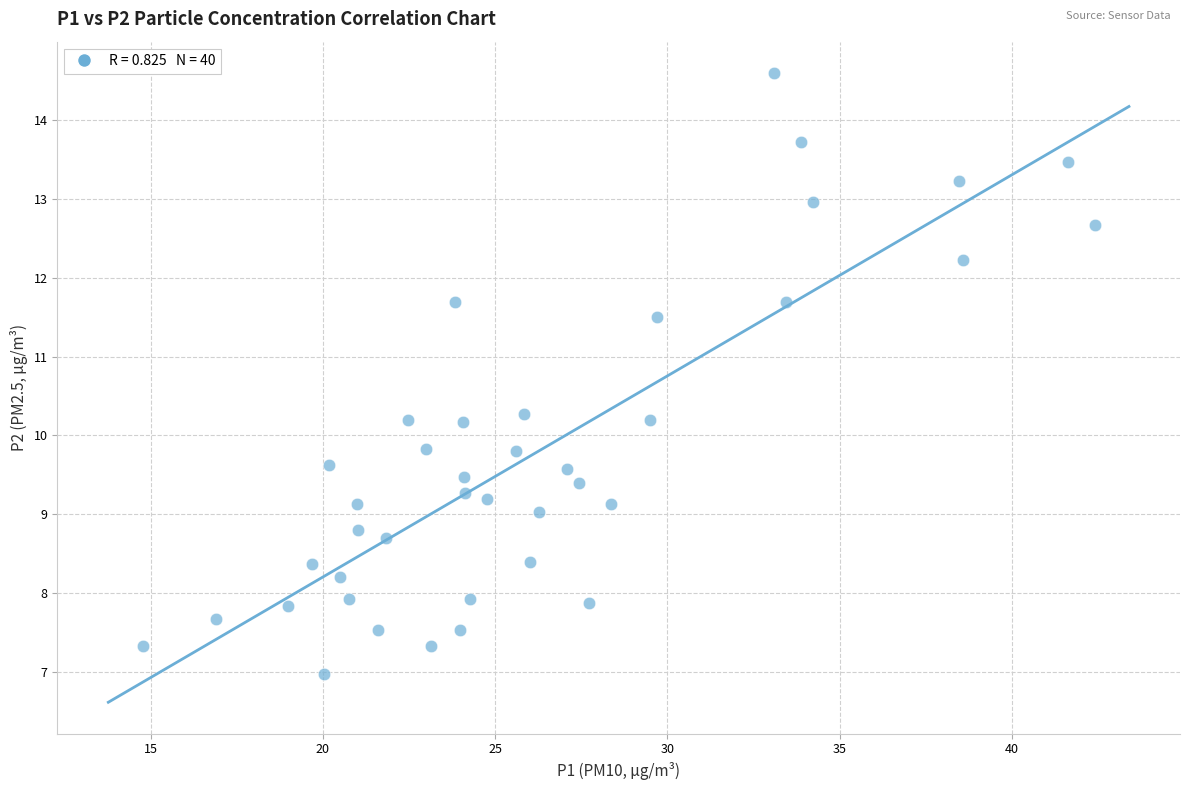

What is the range of Y values (max minus min)?

7.6